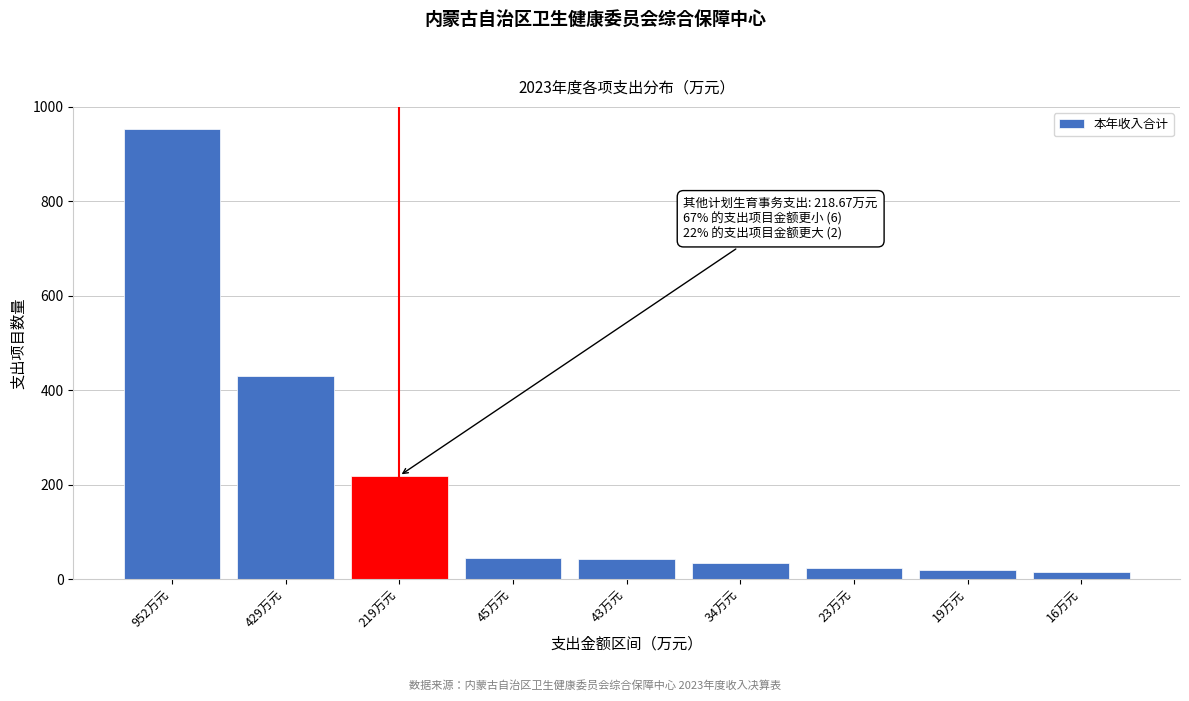

At which category does the chart reach its peak across all series?

952万元